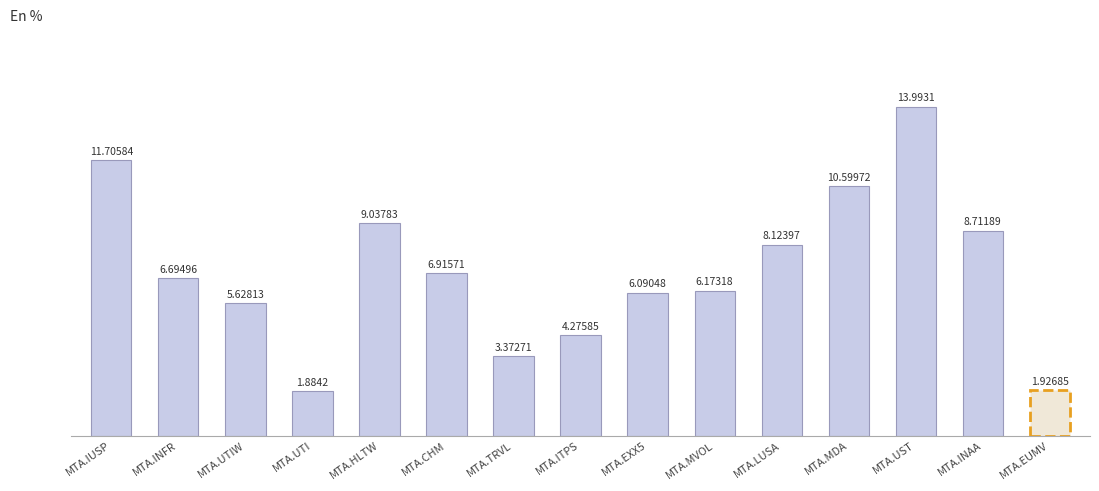

At which label is the value closest to 7?

MTA.CHM